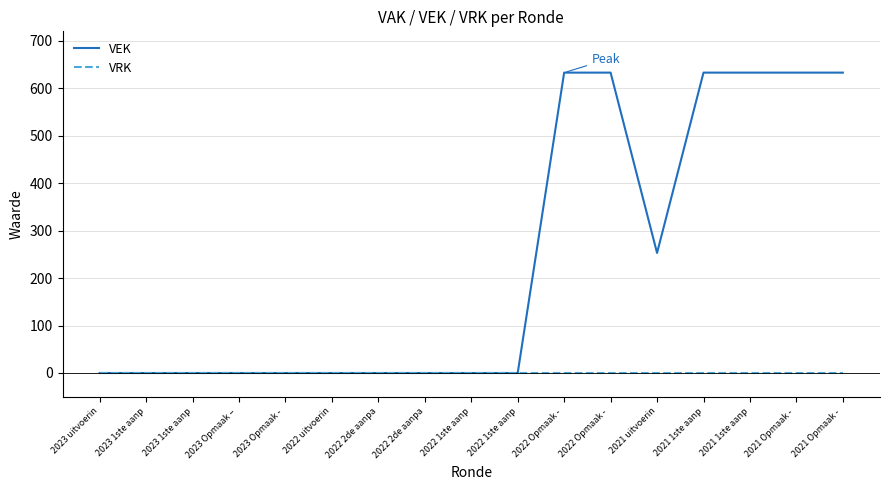

Which has a higher value, 2021 1ste aanp or 2021 1ste aanp?

2021 1ste aanp